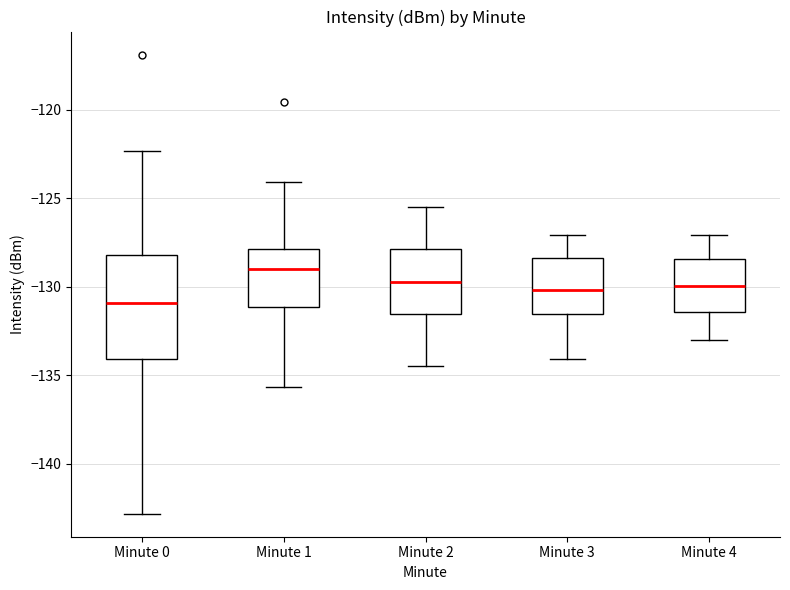

Reading left to right, transcribe this box plot: for each box, give where its median line is, the range the box spans, and where its two whiskers end, as read against the y-axis. The values are not printed on the chart, so give them approximately, as read against the axis.

Minute 0: median -131.0, box -134.0 to -128.0, whiskers -143.0 to -122.5
Minute 1: median -129.0, box -131.0 to -128.0, whiskers -135.5 to -124.0
Minute 2: median -129.5, box -131.5 to -128.0, whiskers -134.5 to -125.5
Minute 3: median -130.0, box -131.5 to -128.5, whiskers -134.0 to -127.0
Minute 4: median -130.0, box -131.5 to -128.5, whiskers -133.0 to -127.0